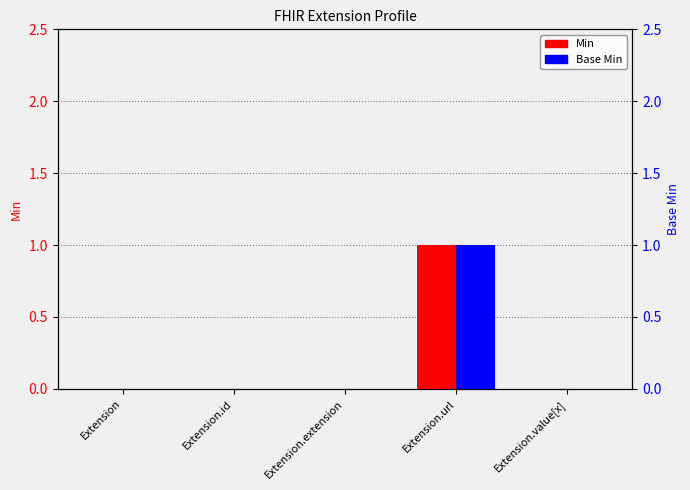

What is the difference between the maximum and minimum values in the Base Min series?

1